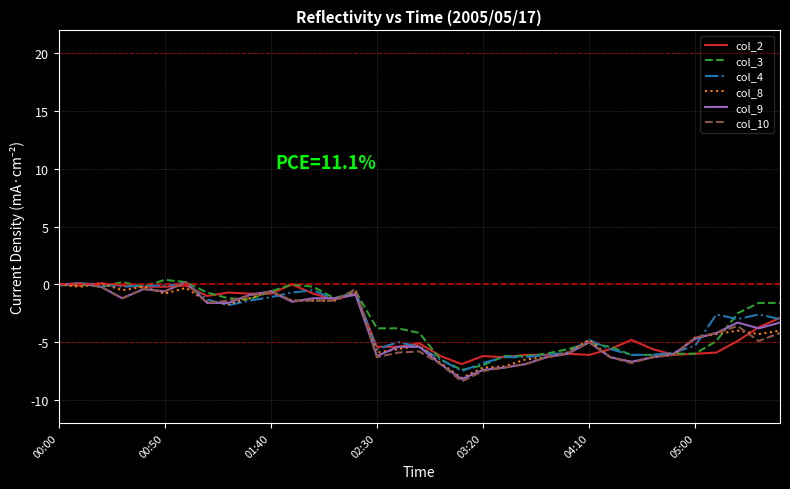

True or false: col_9 and col_10 intersect in this chart.

True